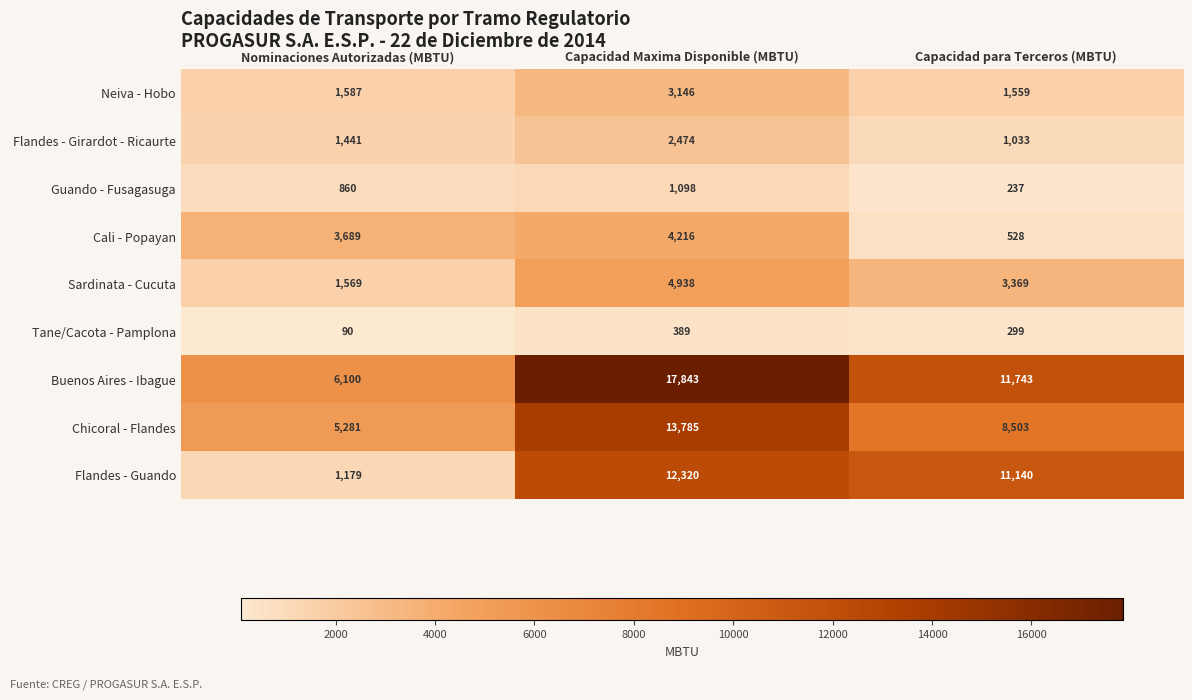

Reading left to right, extract all data points from this chart.

Neiva - Hobo: 1587	3146	1559
Flandes - Girardot - Ricaurte: 1441	2474	1033
Guando - Fusagasuga: 860	1098	237
Cali - Popayan: 3689	4216	528
Sardinata - Cucuta: 1569	4938	3369
Tane/Cacota - Pamplona: 90	389	299
Buenos Aires - Ibague: 6100	17843	11743
Chicoral - Flandes: 5281	13785	8503
Flandes - Guando: 1179	12320	11140